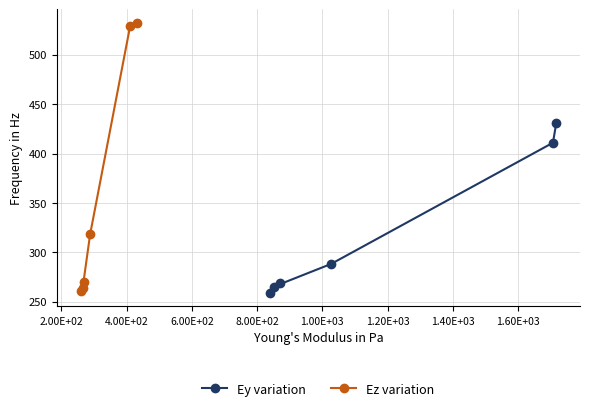

How many values in the Ey variation series exceed 288?

3